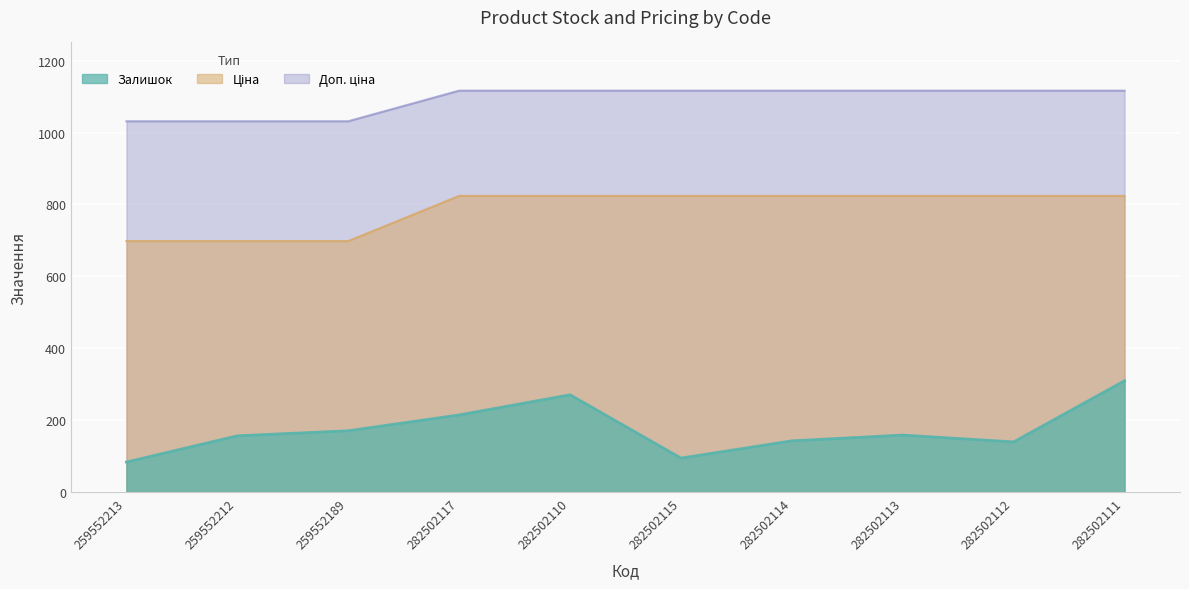

What is the maximum value shown in the chart?

1116.5